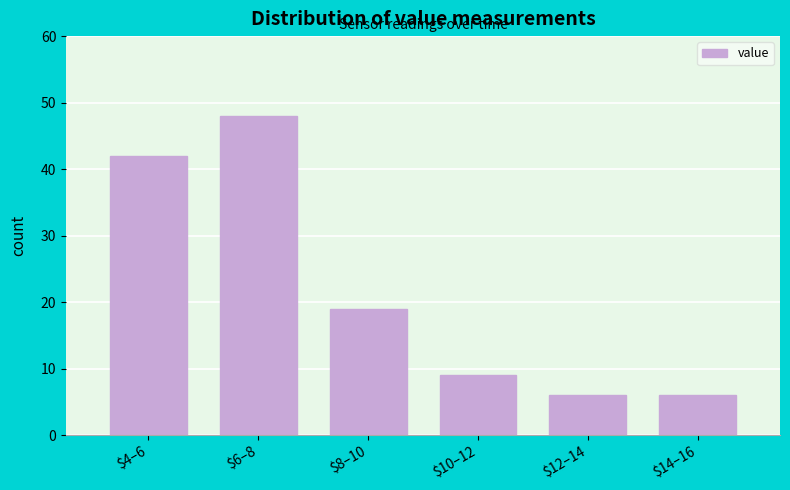

Reading right to left, what are all the values shown in this chart?

6	6	9	19	48	42